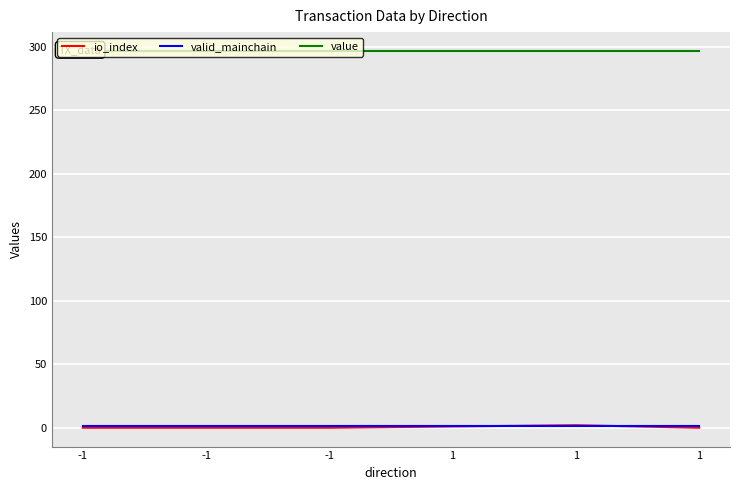

Where is the first local maximum for io_index?

1